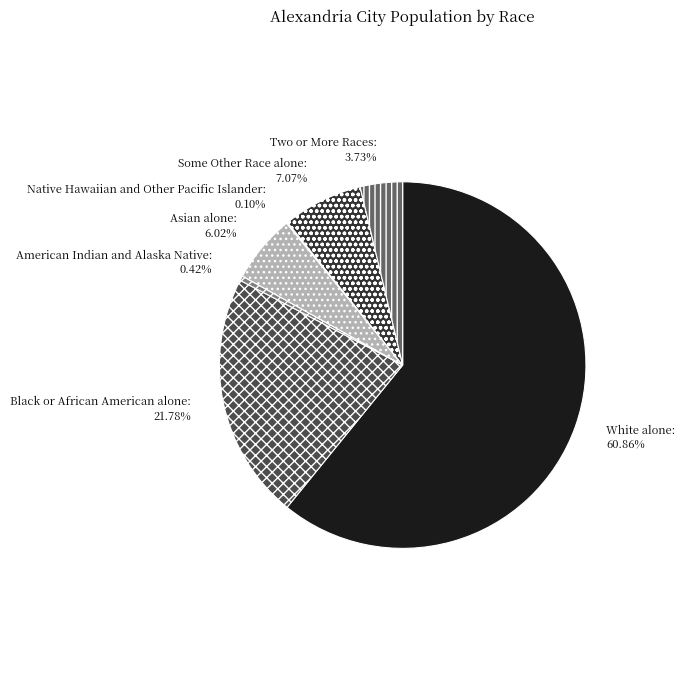

To the nearest percent, what is the difference between the American Indian and Alaska Native and White alone slice percentages?

60%